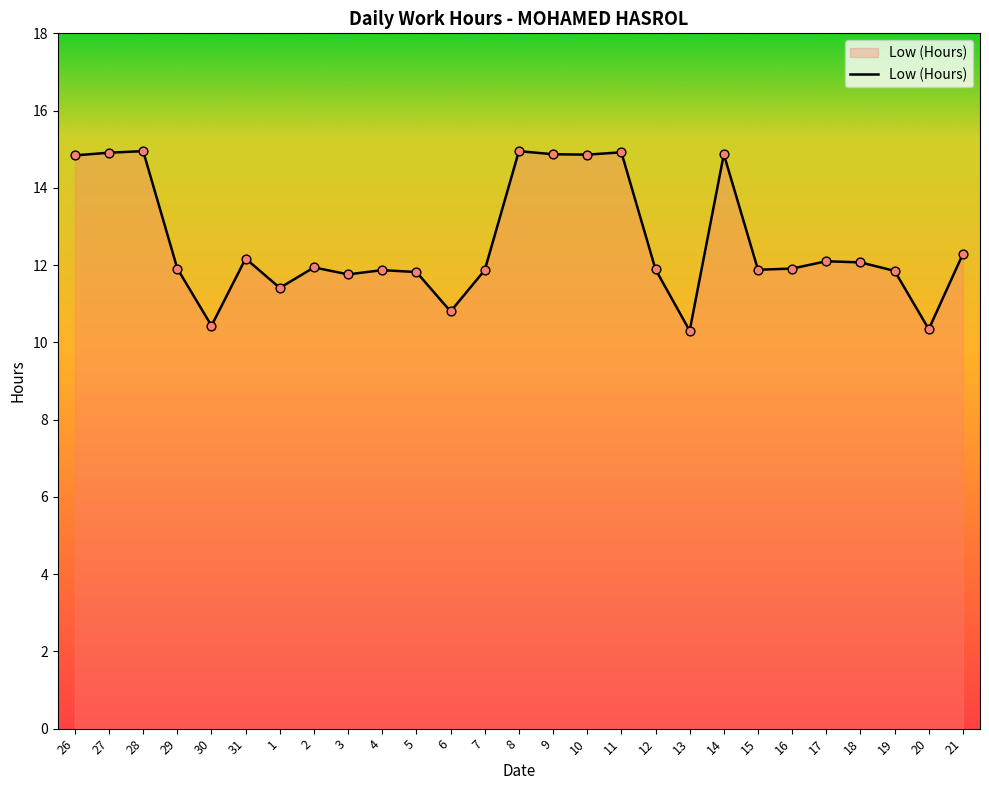

What is the change in value from 26 to 4?

-3.0